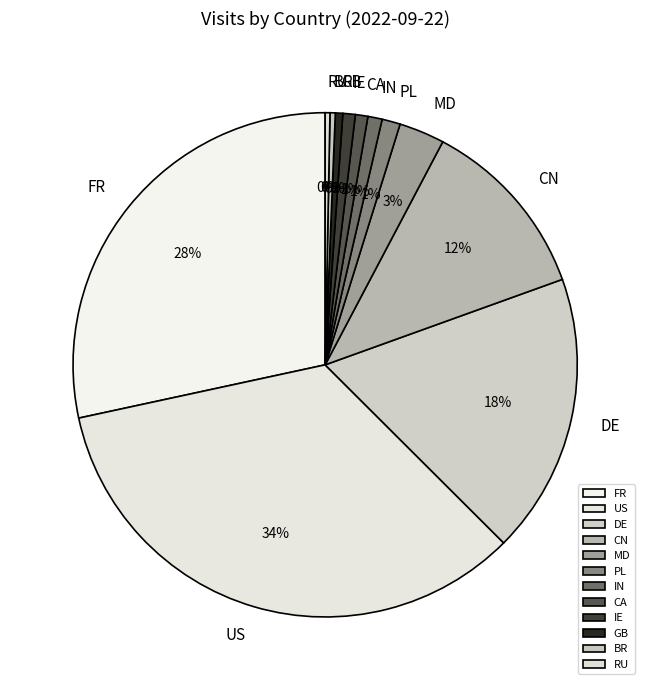

Is US the majority of the pie?

No